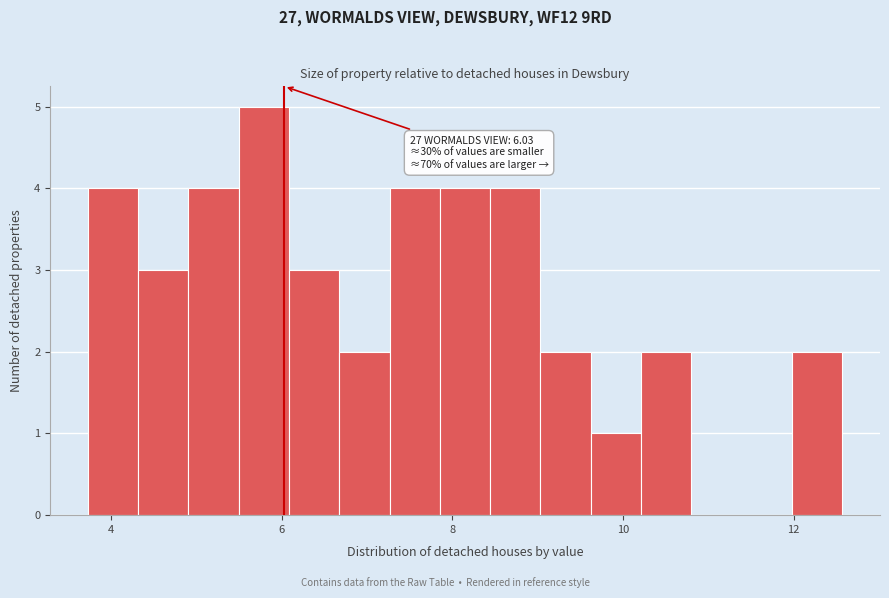

Around what value on the x-axis is the tallest bar? Give the approximate position of its centre, as read against the axis.

5.8